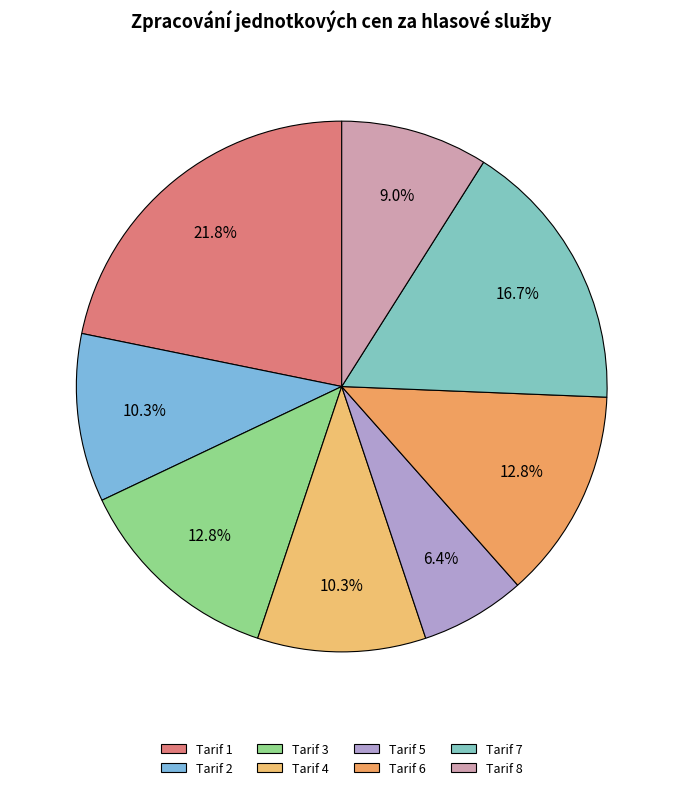

Which category has the biggest portion of the pie?

Tarif 1